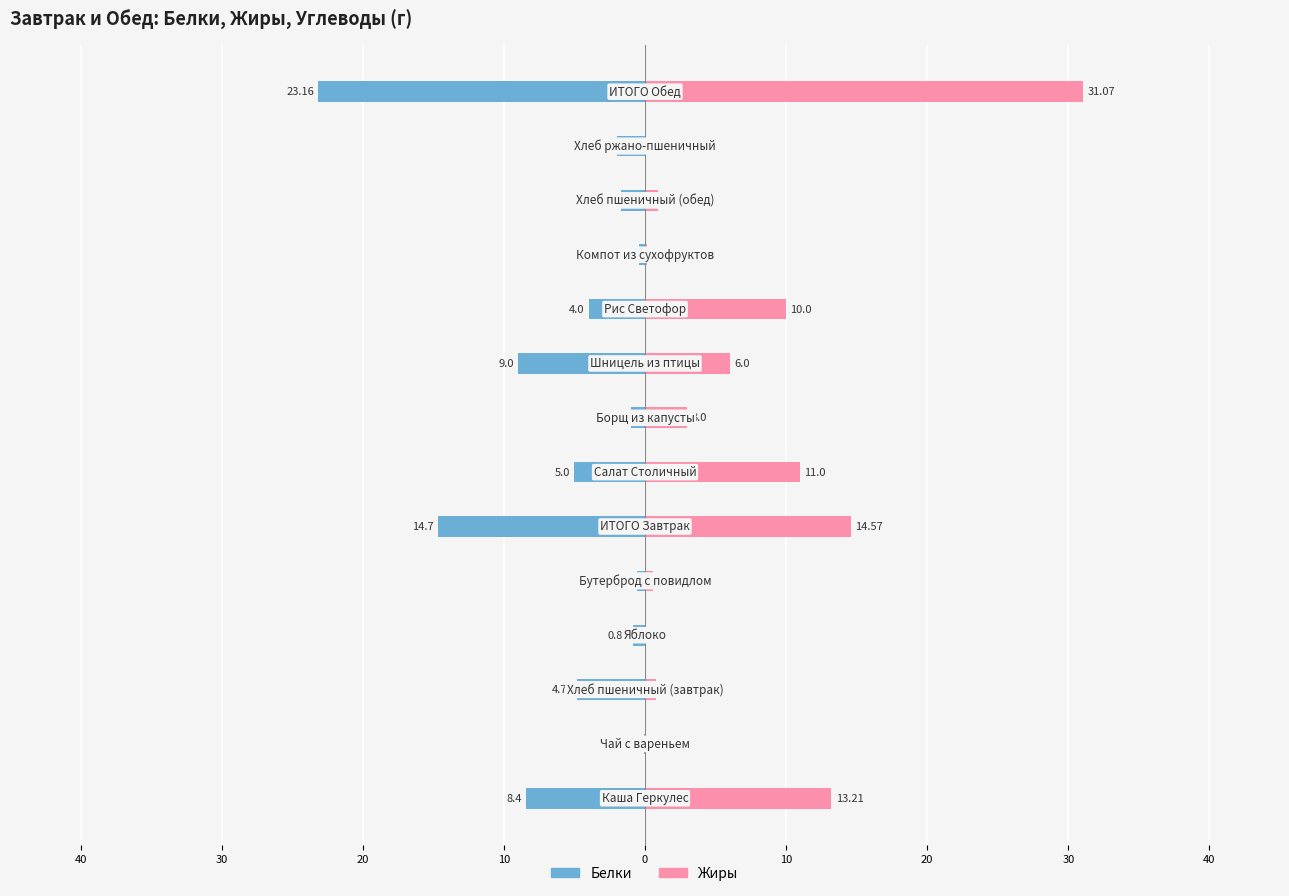

List the series in order of their peak value, lowest first.

Белки, Жиры